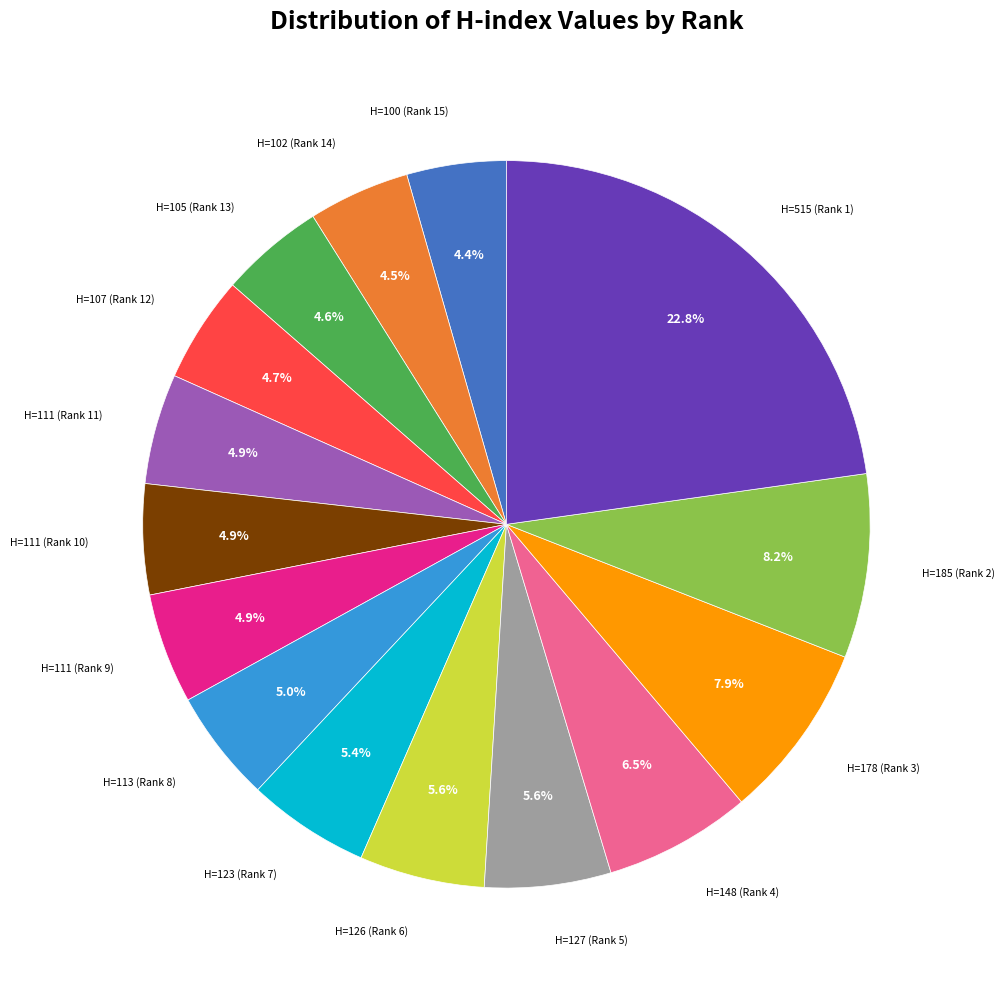

Does any single category account for the majority?

No